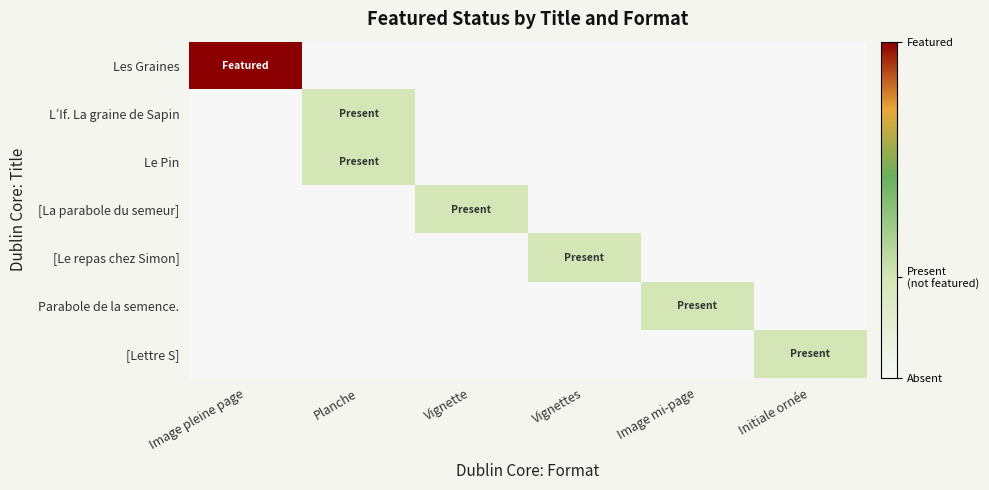

Reading left to right, what are all the values shown in this chart?

Les Graines: Image pleine page=1.0	Planche=0.0	Vignette=0.0	Vignettes=0.0	Image mi-page=0.0	Initiale ornée=0.0
L’If. La graine de Sapin: Image pleine page=0.0	Planche=0.3	Vignette=0.0	Vignettes=0.0	Image mi-page=0.0	Initiale ornée=0.0
Le Pin: Image pleine page=0.0	Planche=0.3	Vignette=0.0	Vignettes=0.0	Image mi-page=0.0	Initiale ornée=0.0
[La parabole du semeur]: Image pleine page=0.0	Planche=0.0	Vignette=0.3	Vignettes=0.0	Image mi-page=0.0	Initiale ornée=0.0
[Le repas chez Simon]: Image pleine page=0.0	Planche=0.0	Vignette=0.0	Vignettes=0.3	Image mi-page=0.0	Initiale ornée=0.0
Parabole de la semence.: Image pleine page=0.0	Planche=0.0	Vignette=0.0	Vignettes=0.0	Image mi-page=0.3	Initiale ornée=0.0
[Lettre S]: Image pleine page=0.0	Planche=0.0	Vignette=0.0	Vignettes=0.0	Image mi-page=0.0	Initiale ornée=0.3